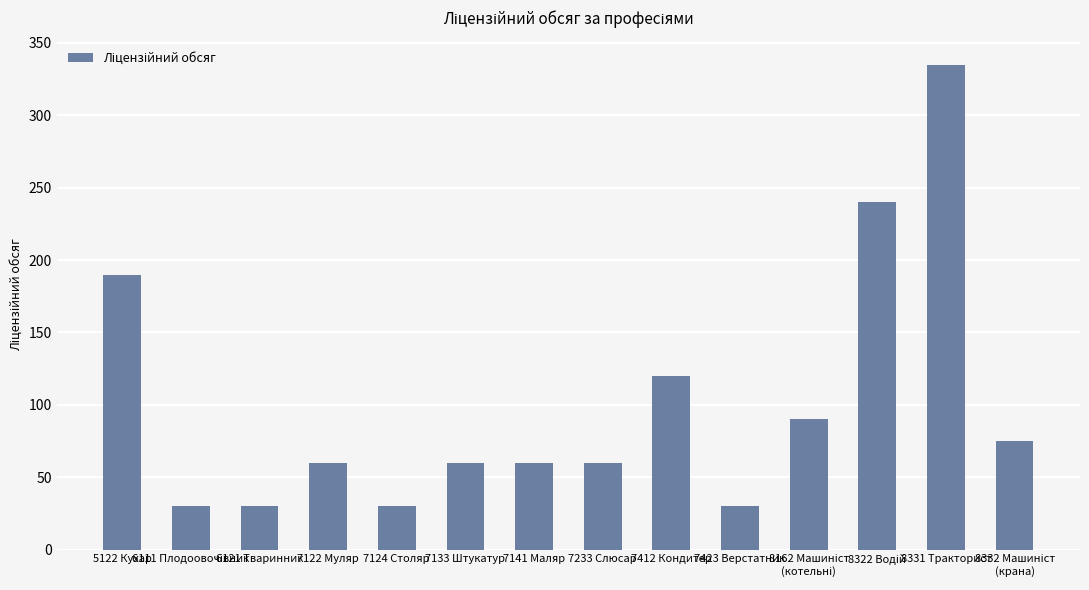

What is the average value?

101